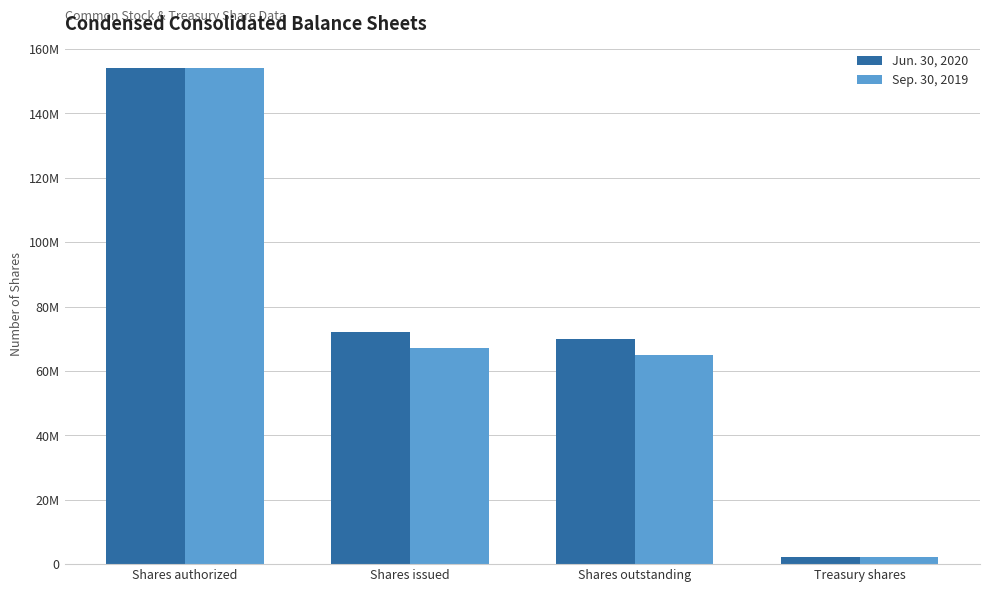

Reading left to right, list all the values displayed in this chart.

Jun. 30, 2020: Shares authorized=154000000	Shares issued=72047385	Shares outstanding=69863681	Treasury shares=2183704
Sep. 30, 2019: Shares authorized=154000000	Shares issued=67221951	Shares outstanding=65038247	Treasury shares=2183704